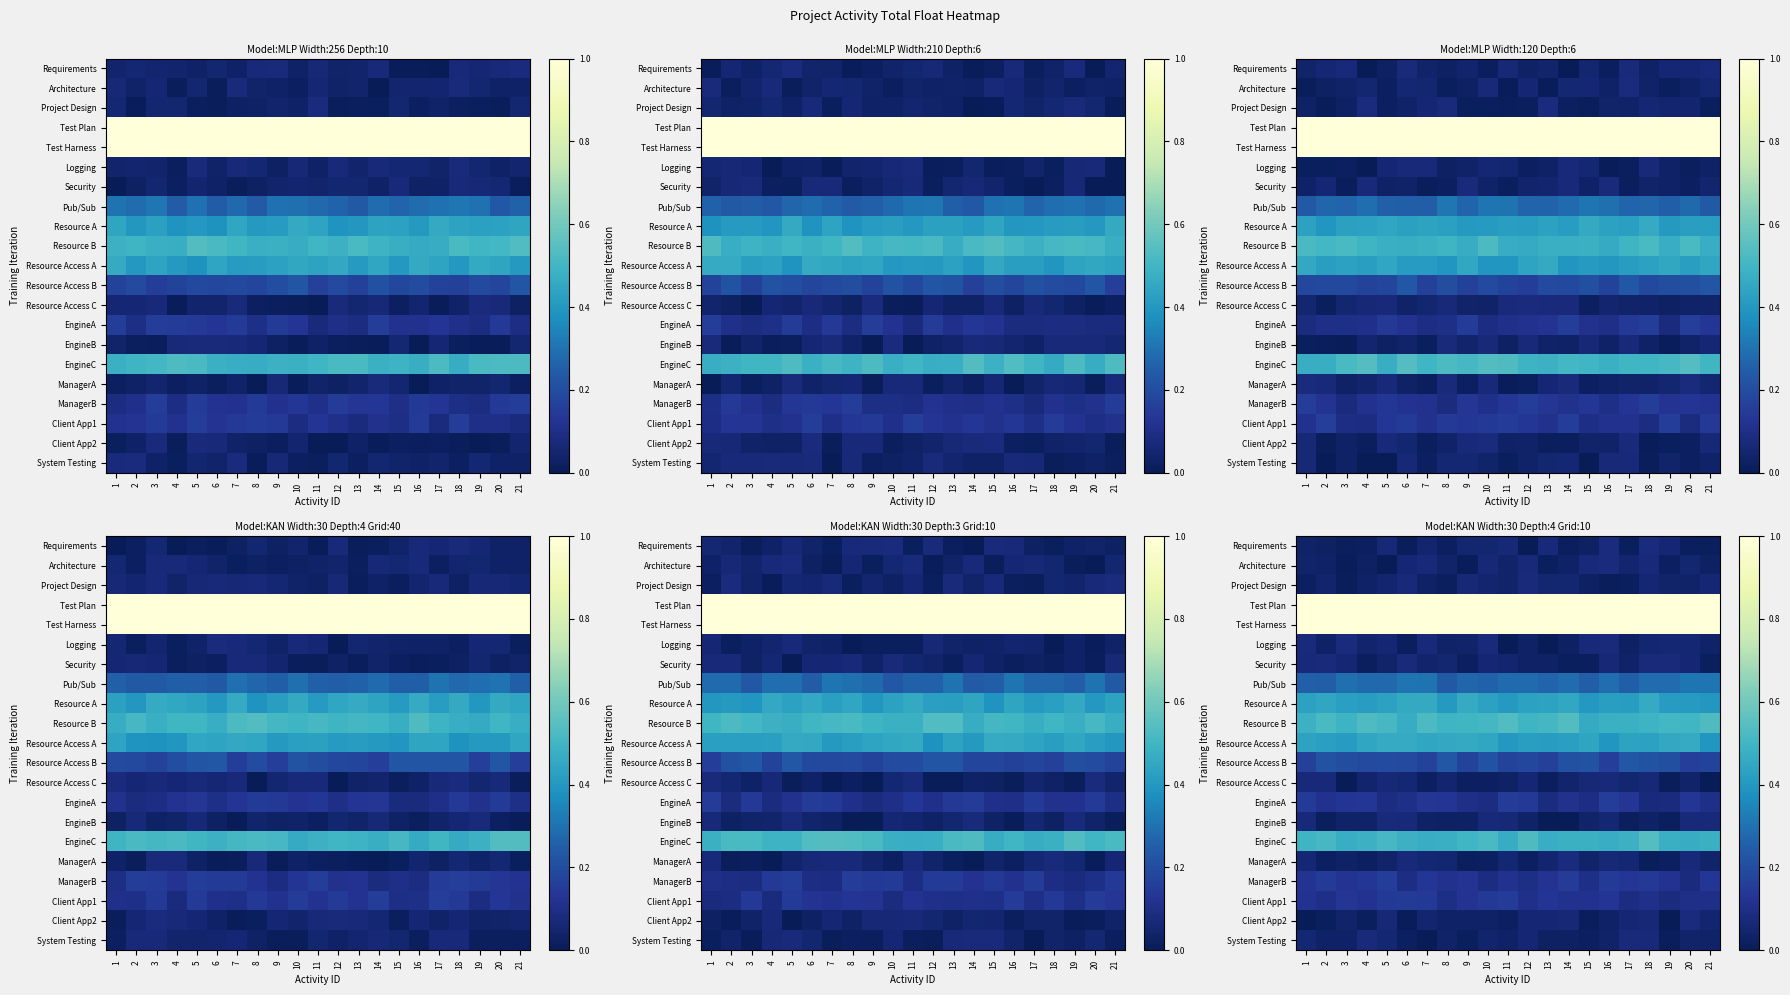

At how many categories does at least one series exceed 0?

21